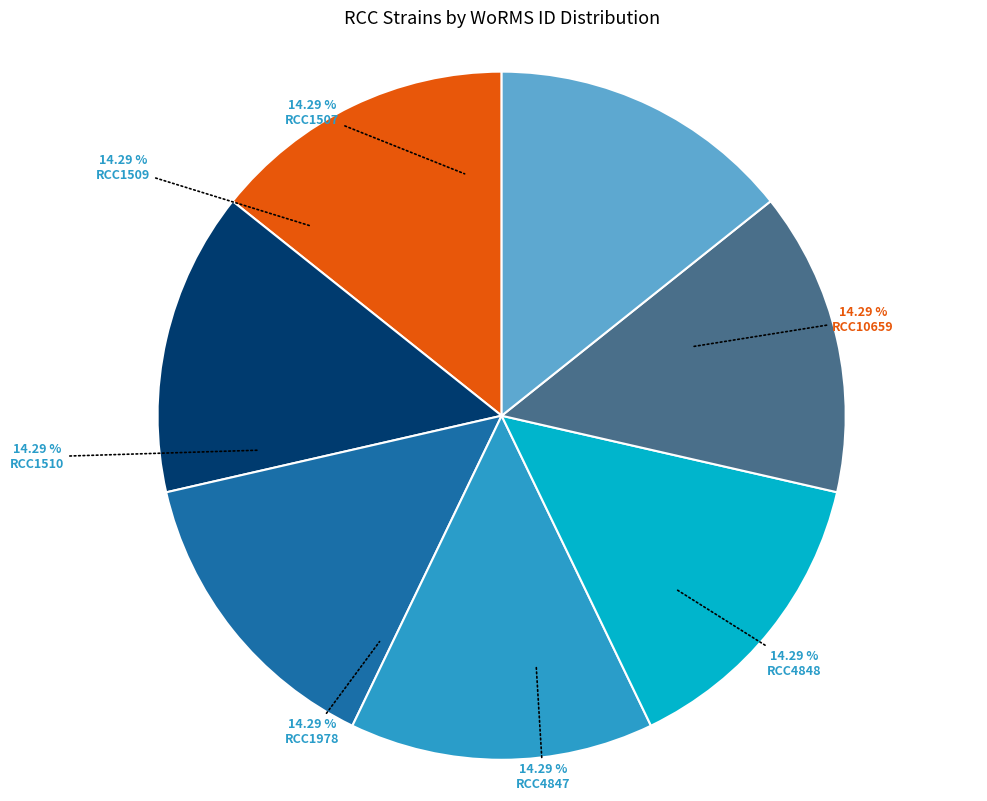

How many slices are in this pie chart?

7